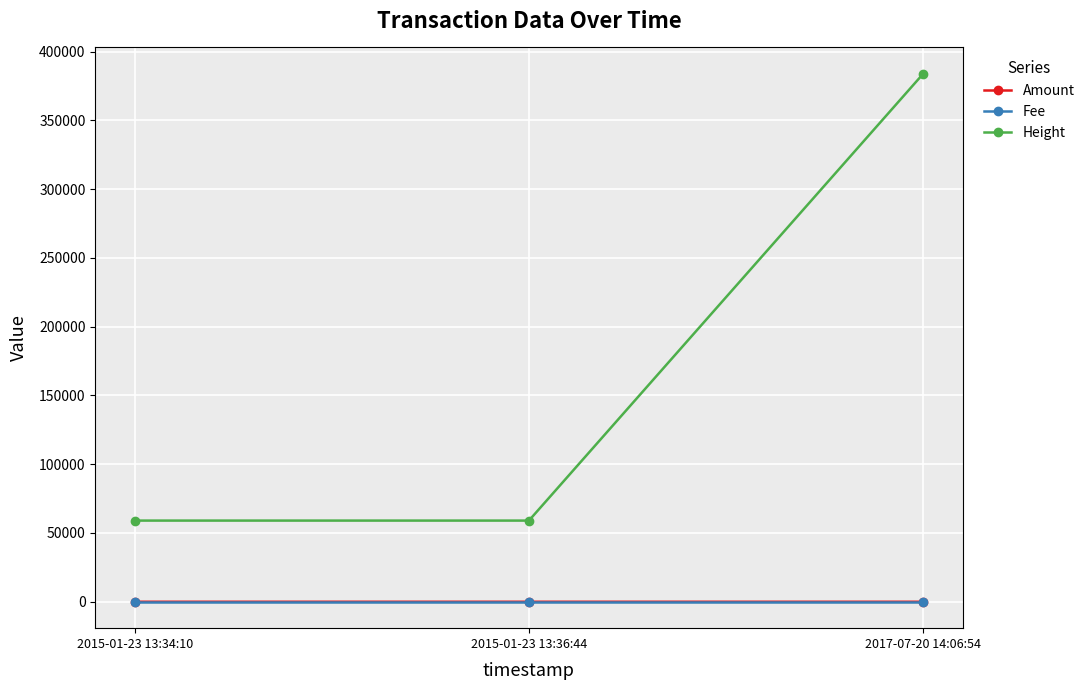

Which label corresponds to the largest value in the chart?

2017-07-20 14:06:54